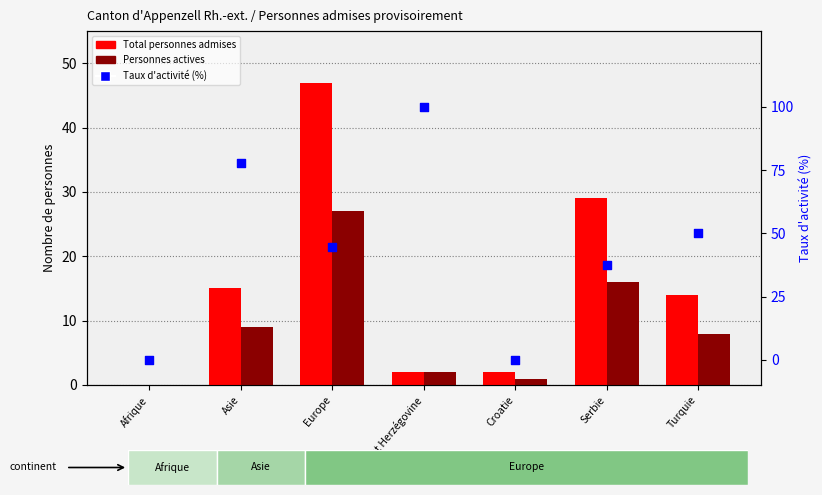

At how many categories does at least one series exceed 17?

5